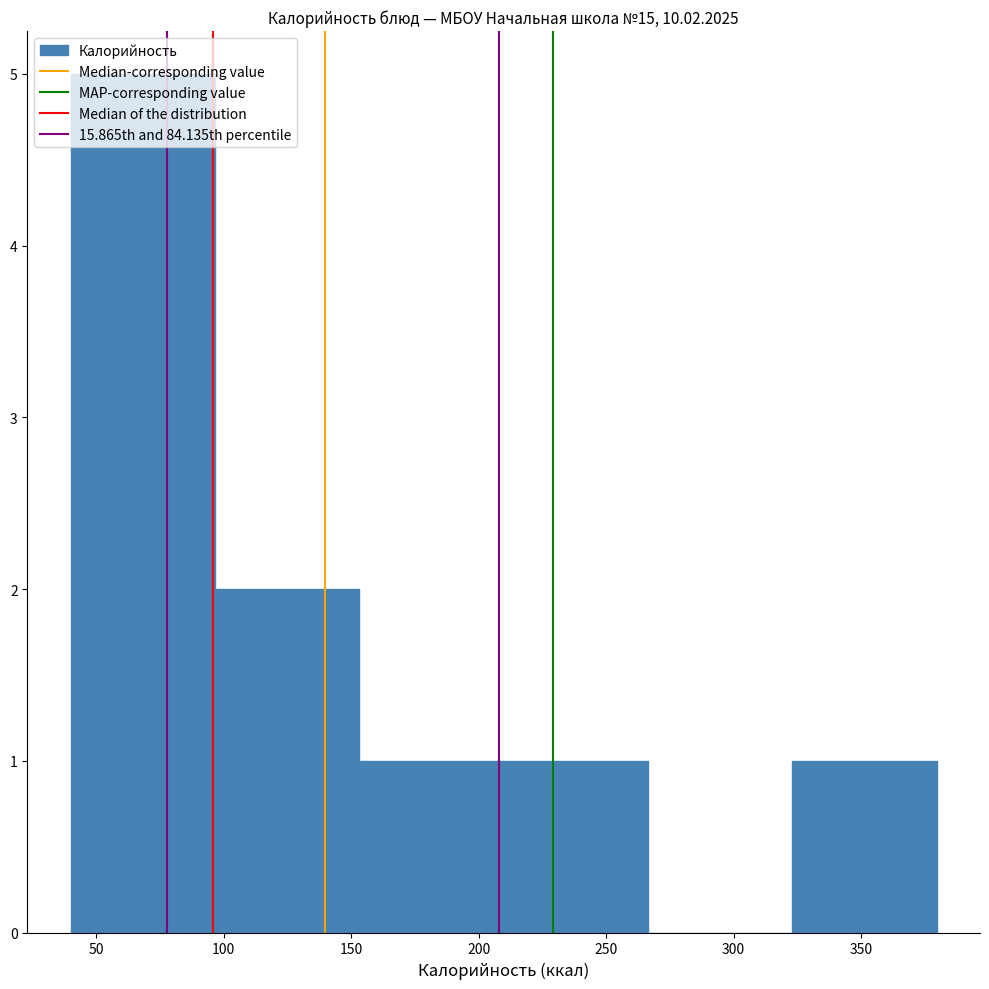

Reading left to right, transcribe this chart: for each bar, give the range it covers on the x-axis and its height. Neither the bar edges nor the heights are printed on the chart, so give them approximately, as read against the axes.

40 to 95: 5
95 to 155: 2
155 to 210: 1
210 to 265: 1
265 to 325: 0
325 to 380: 1